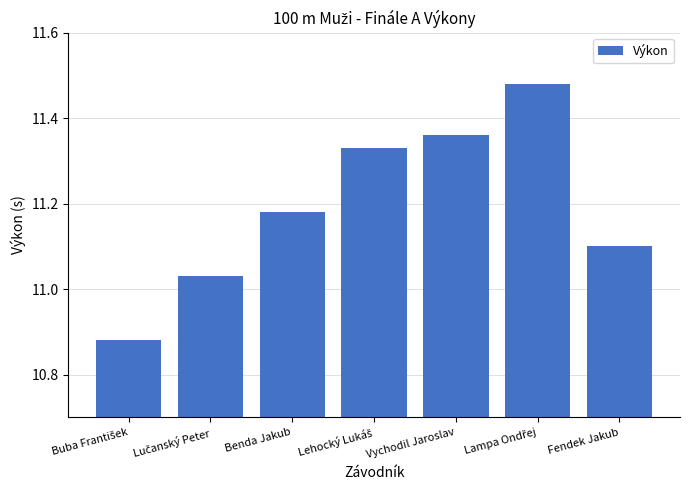

Approximately how many times larger is the value at Benda Jakub compared to Fendek Jakub?

1.0